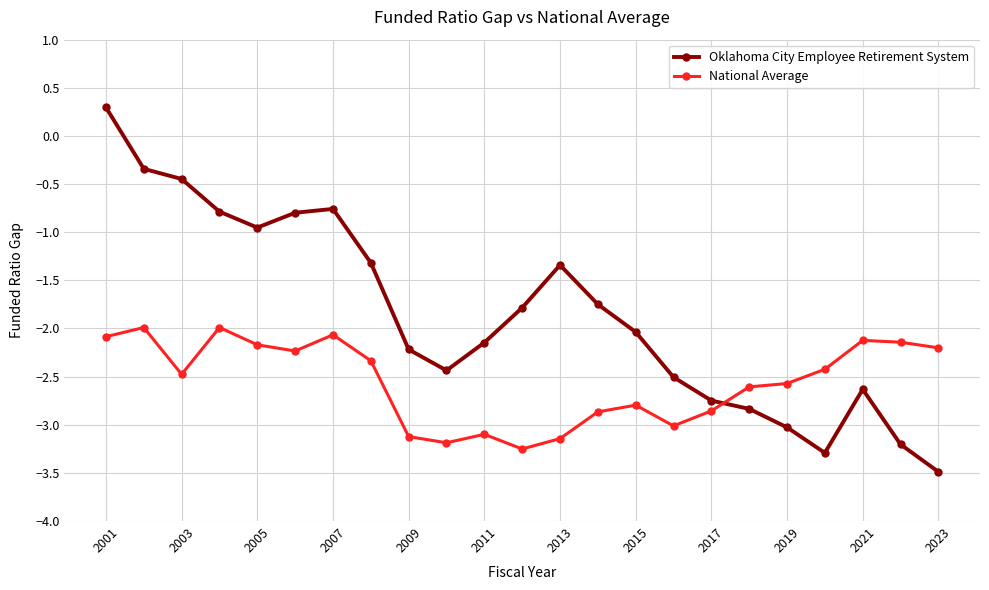

What are all the series names shown in the legend?

Oklahoma City Employee Retirement System, National Average